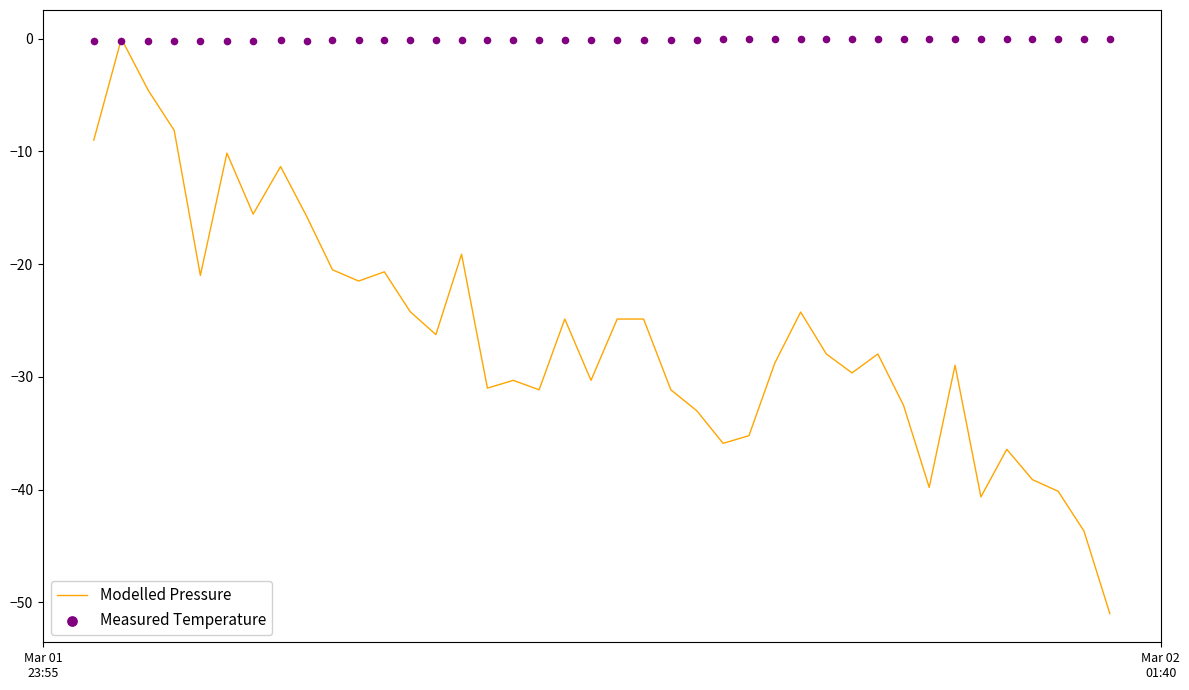

Which series has the widest spread of Y values?

Modelled Pressure